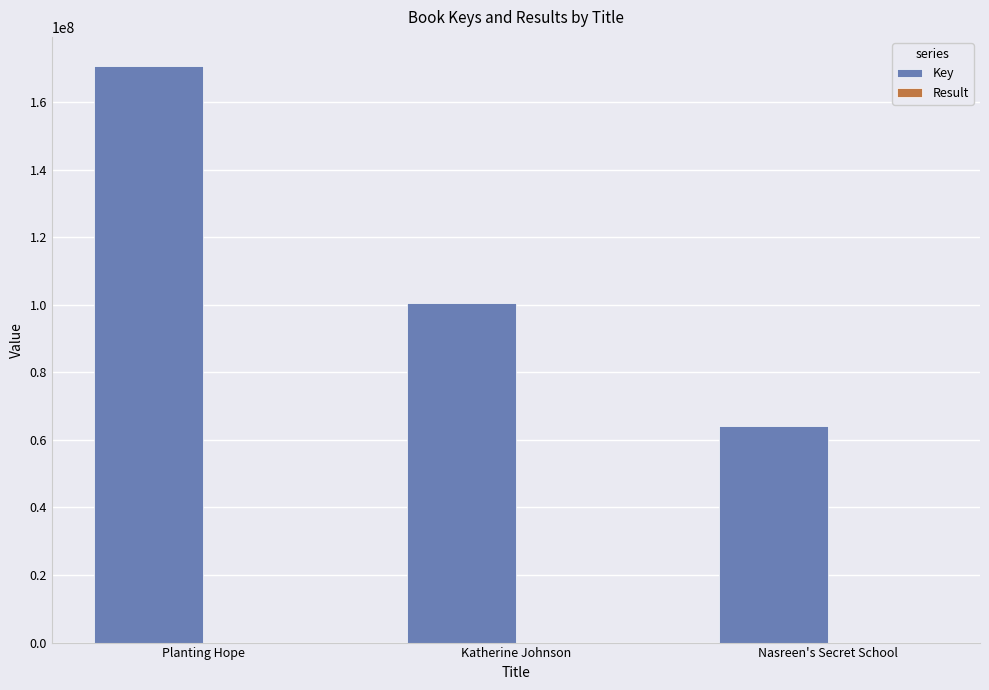

What is the sum of all Key values?

335230521